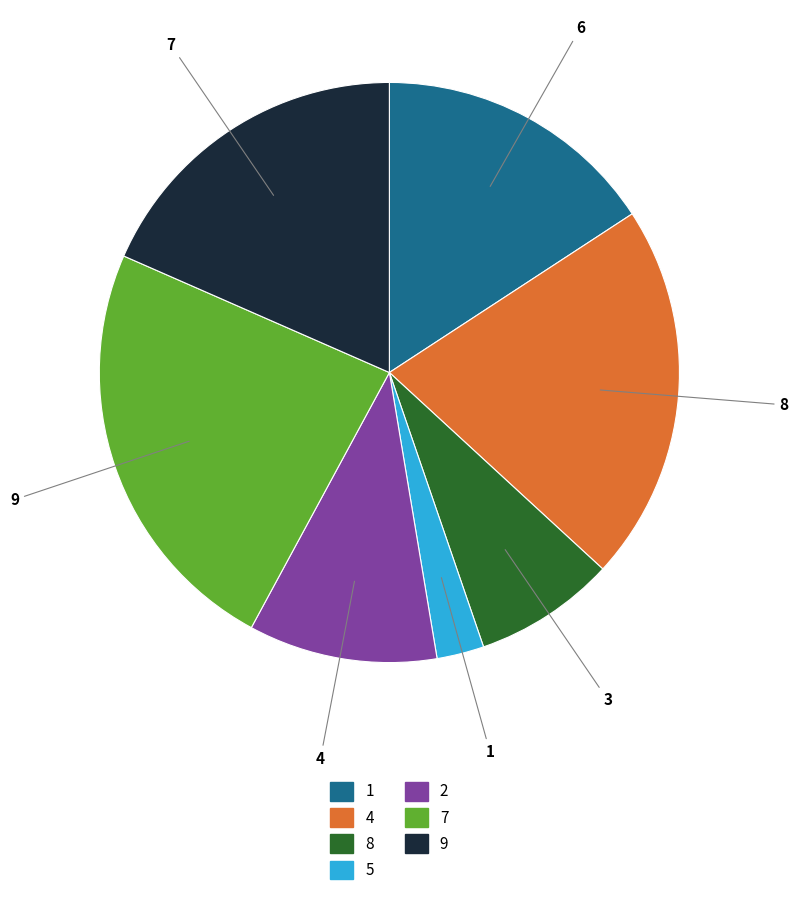

Which category has the smallest portion of the pie?

5